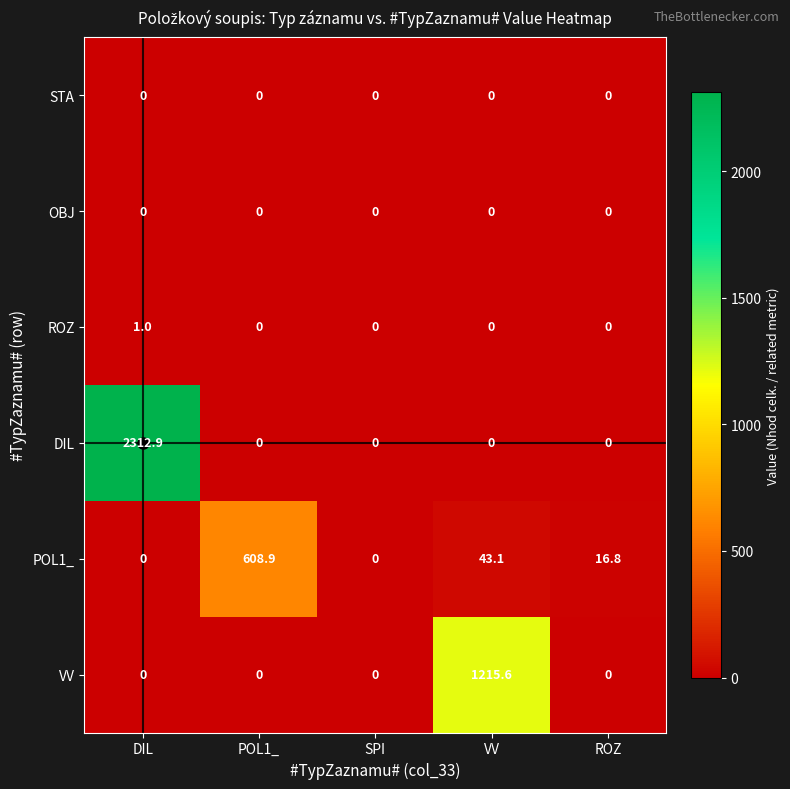

What is the highest value of the VV series?

1215.6